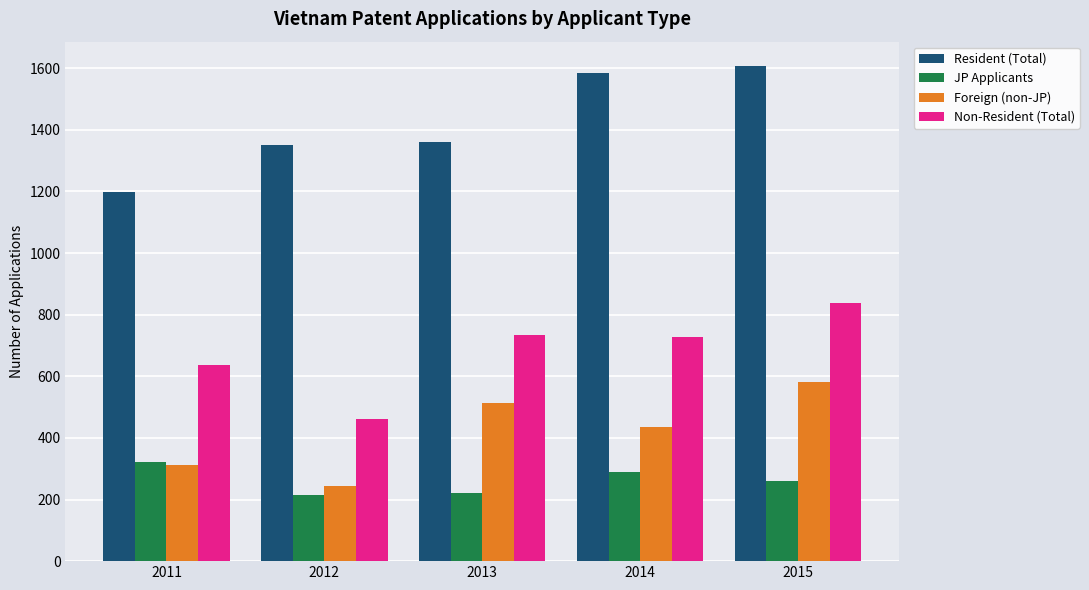

Does the chart contain stacked bars?

No